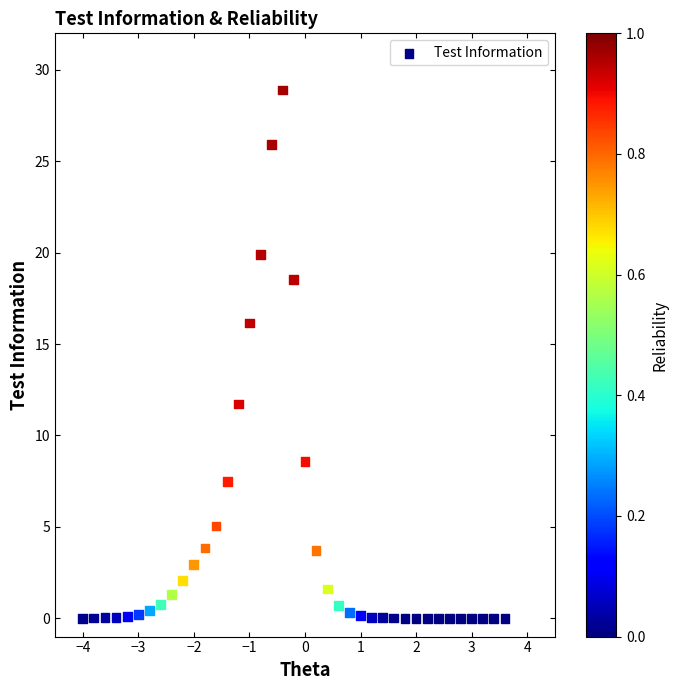

What is the range of X values (max minus min)?

7.6